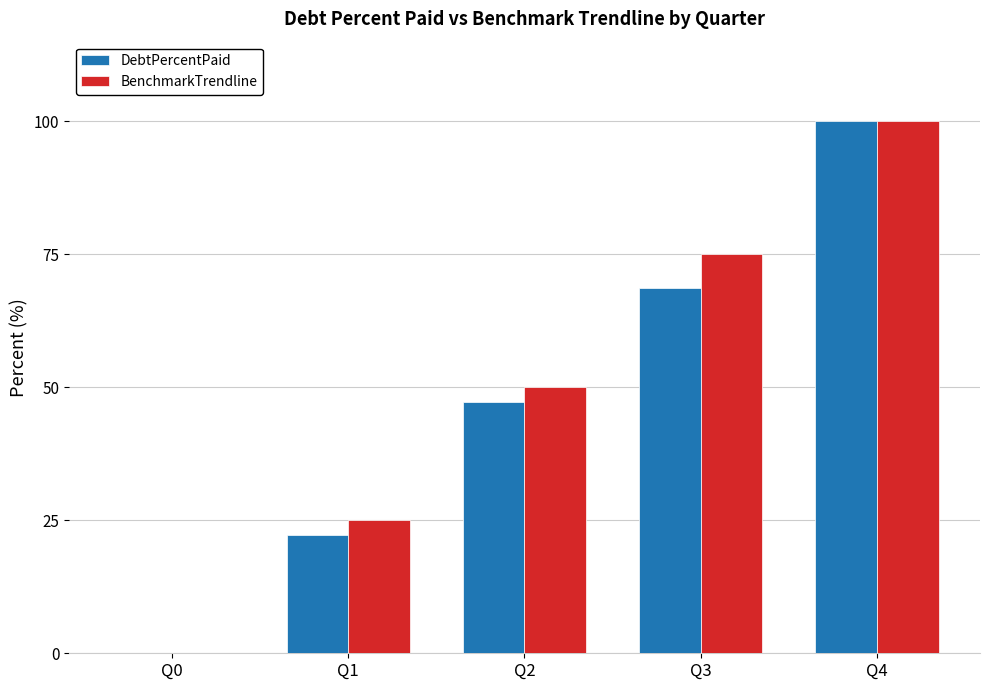

Read the DebtPercentPaid value at Q1.

22.3